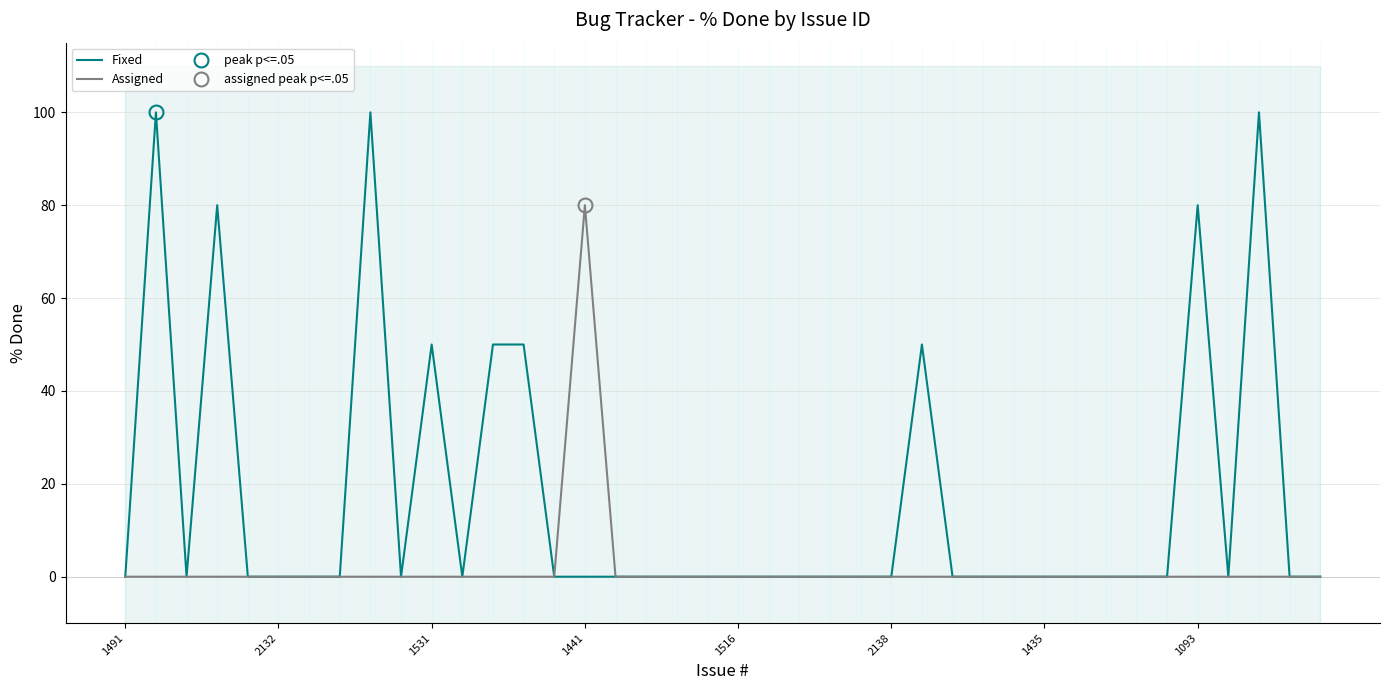

The Fixed series shows 53 at 17. True or false?

False